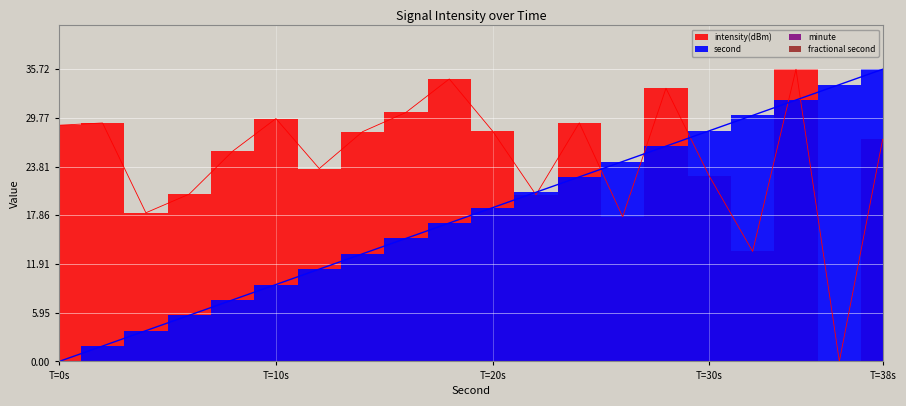

In intensity(dBm), how many points are lower than both neighbors (excluding endpoints)?

6